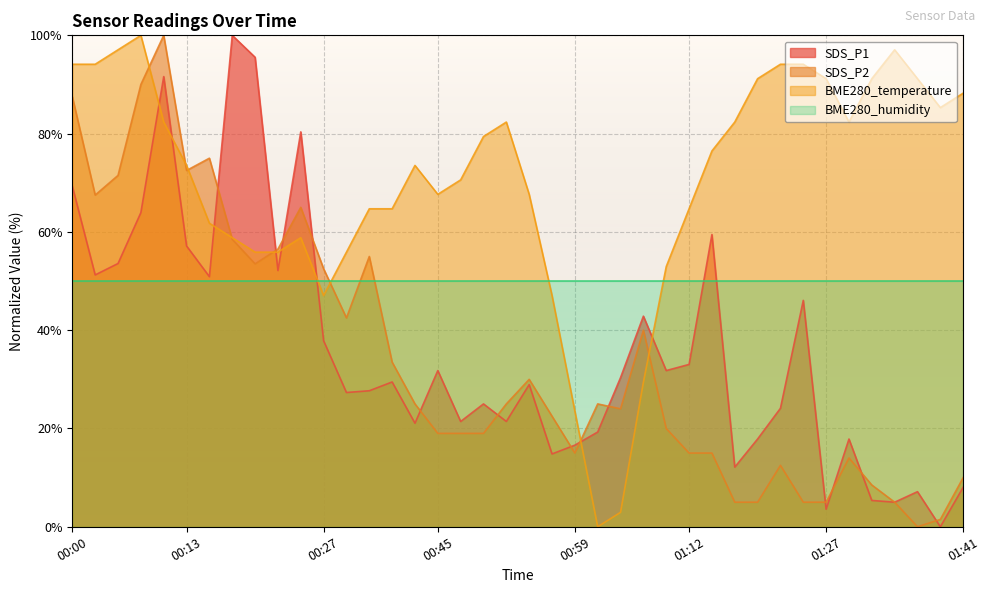

How many positive values does the SDS_P1 series have?

39